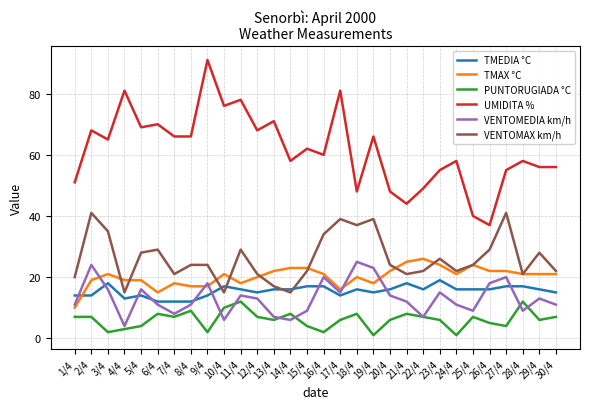

At which label does TMAX °C reach its minimum?

1/4